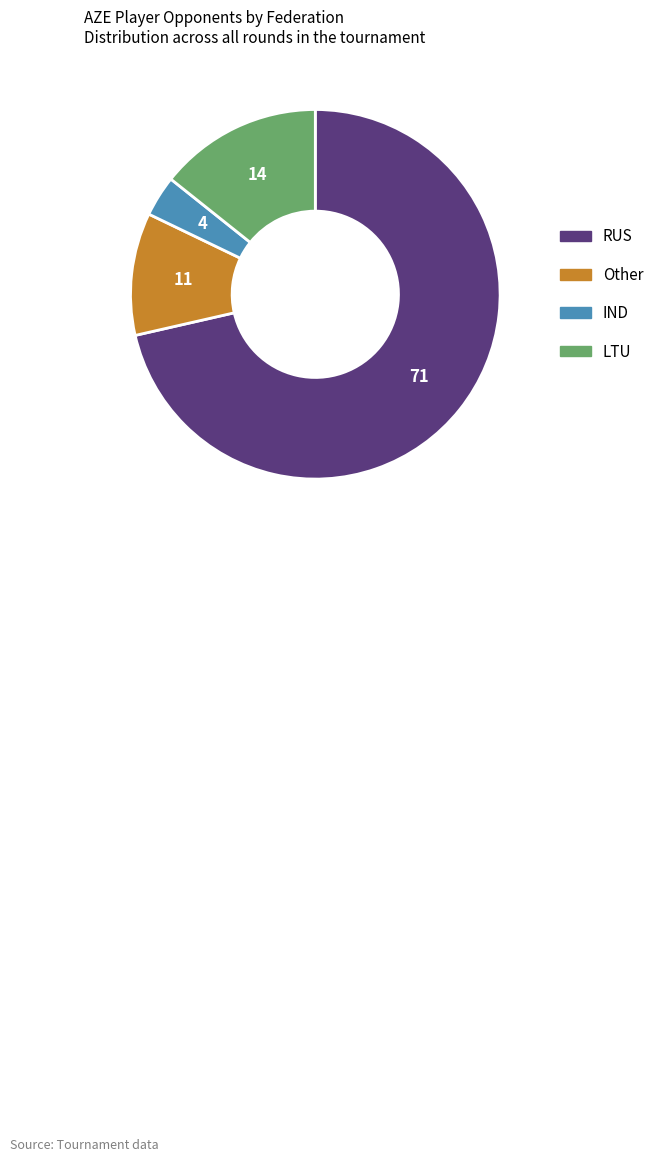

How many segments does this pie chart have?

4